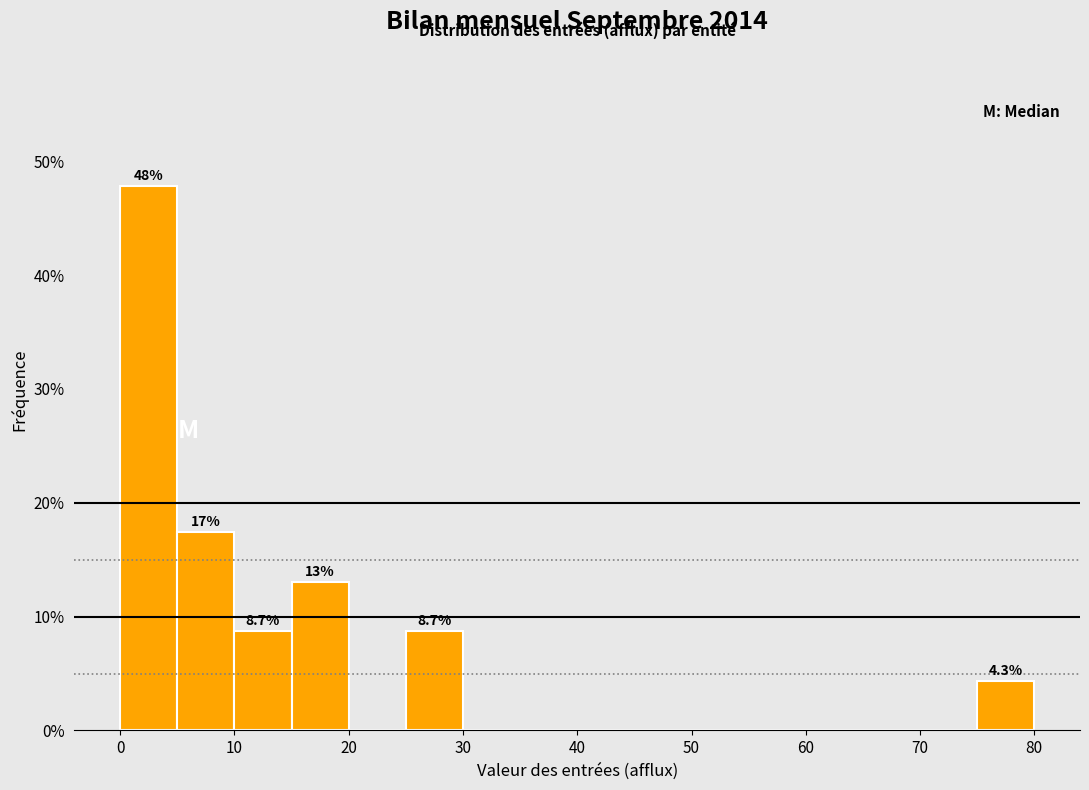

Over which range of the x-axis is the bar tallest?

0 to 5